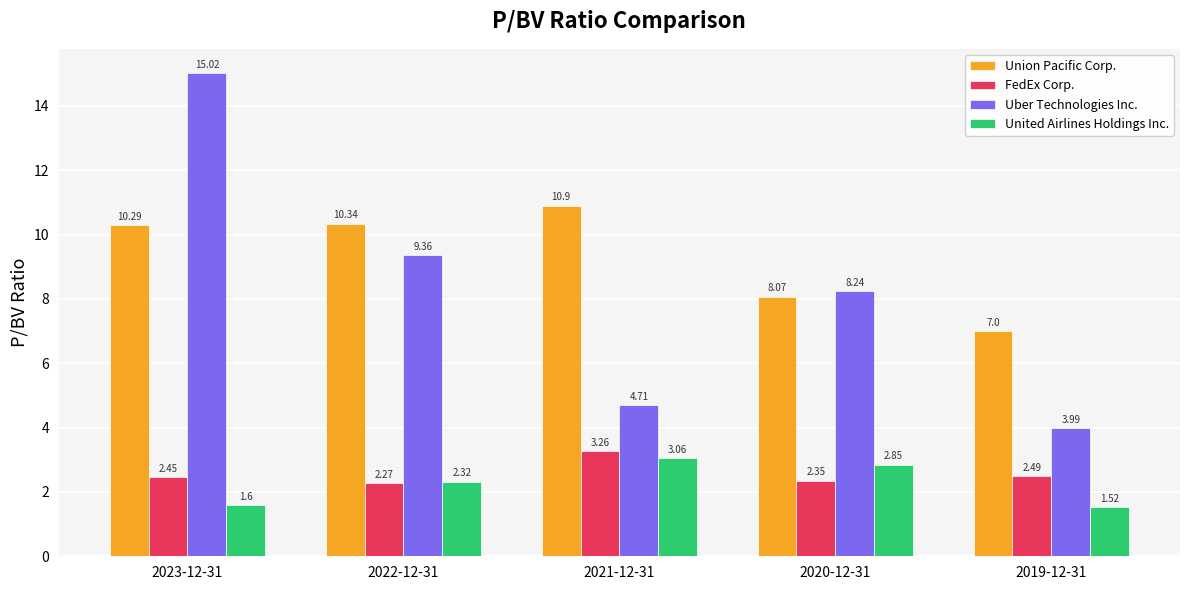

What is the label of the 2nd bar from the right?

2020-12-31